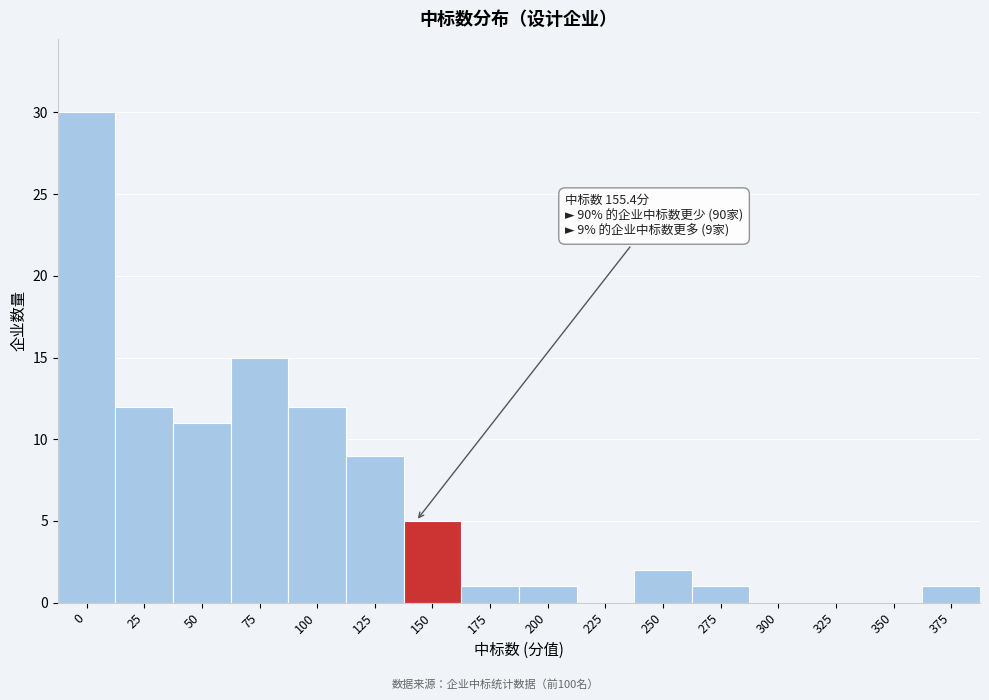

Reading left to right, extract all data points from this chart.

0=30	25=12	50=11	75=15	100=12	125=9	150=5	175=1	200=1	225=0	250=2	275=1	300=0	325=0	350=0	375=1